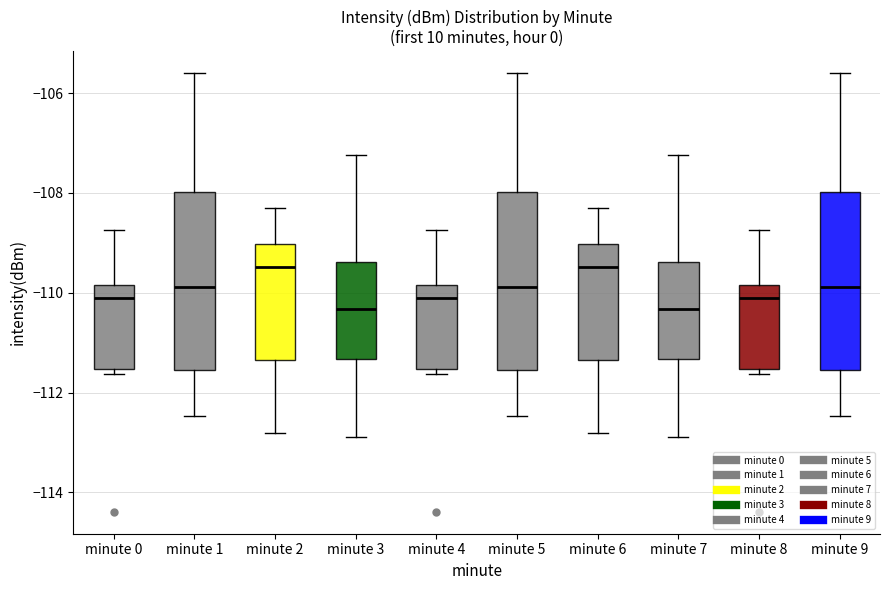

Reading left to right, transcribe this box plot: for each box, give where its median line is, the range the box spans, and where its two whiskers end, as read against the y-axis. The values are not printed on the chart, so give them approximately, as read against the axis.

minute 0: median -110.2, box -111.6 to -109.8, whiskers -111.6 (just below the box's lower edge) to -108.8
minute 1: median -109.8, box -111.6 to -108.0, whiskers -112.4 to -105.6
minute 2: median -109.4, box -111.4 to -109.0, whiskers -112.8 to -108.2
minute 3: median -110.4, box -111.4 to -109.4, whiskers -112.8 to -107.2
minute 4: median -110.2, box -111.6 to -109.8, whiskers -111.6 (just below the box's lower edge) to -108.8
minute 5: median -109.8, box -111.6 to -108.0, whiskers -112.4 to -105.6
minute 6: median -109.4, box -111.4 to -109.0, whiskers -112.8 to -108.2
minute 7: median -110.4, box -111.4 to -109.4, whiskers -112.8 to -107.2
minute 8: median -110.2, box -111.6 to -109.8, whiskers -111.6 (just below the box's lower edge) to -108.8
minute 9: median -109.8, box -111.6 to -108.0, whiskers -112.4 to -105.6